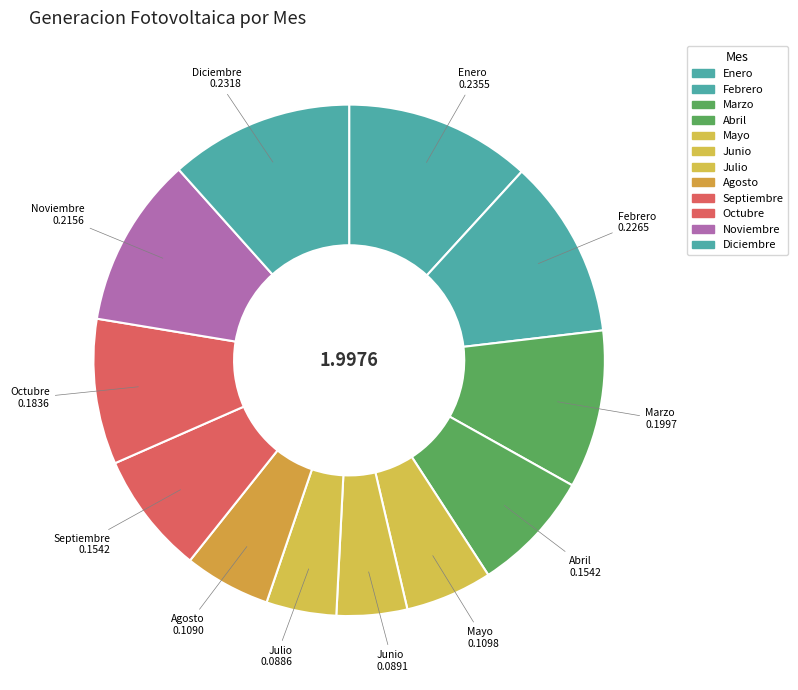

Count the number of slices in the pie.

12